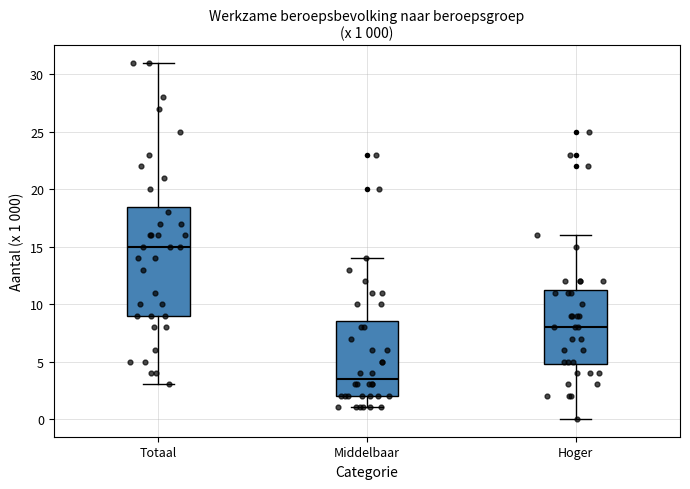

Which box is the tallest, from its lower edge to its upper edge?

Totaal